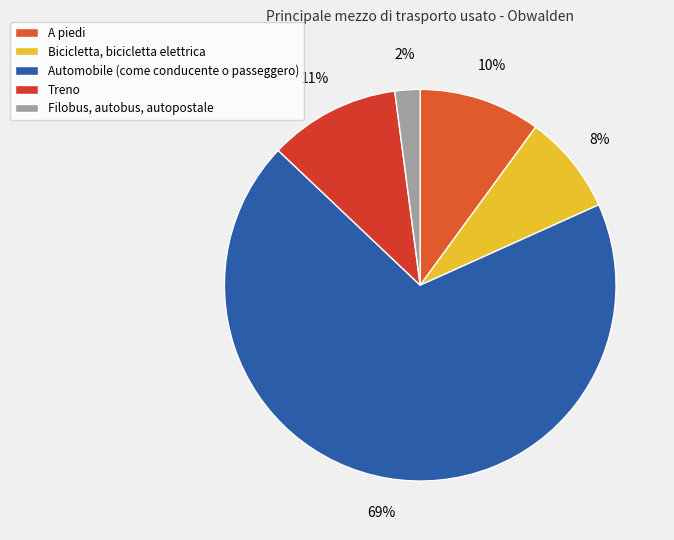

To the nearest percent, what is the combined percentage of Automobile (come conducente o passeggero) and Filobus, autobus, autopostale?

71%